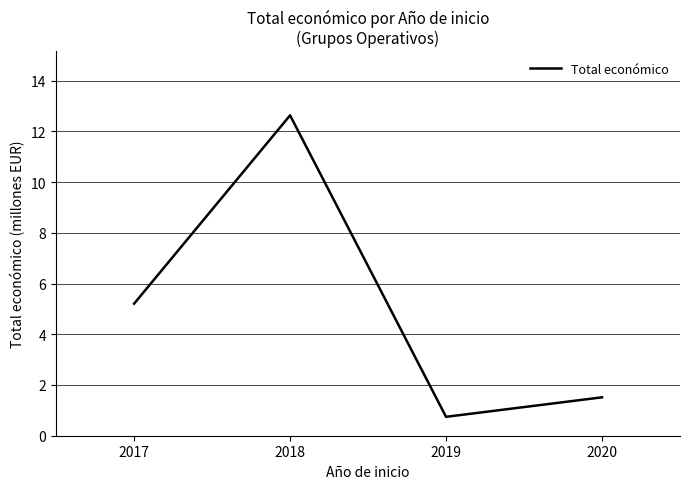

True or false: the data shows 1.5 at 2020.

True